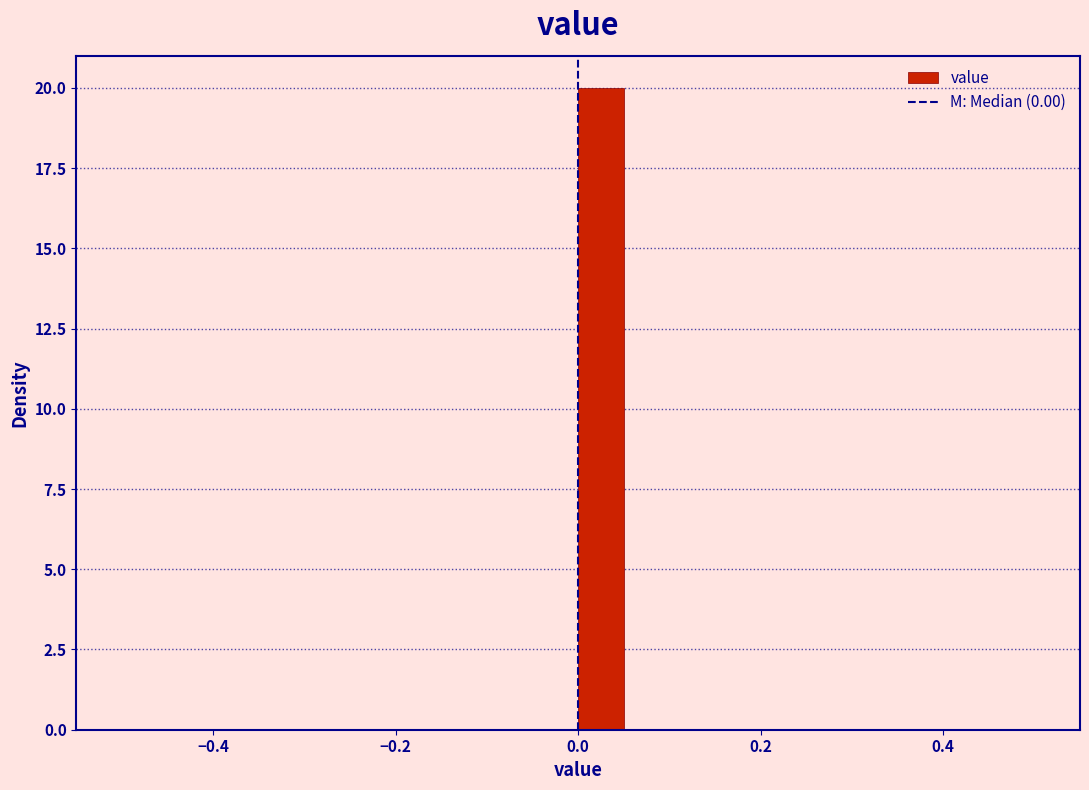

Around what value on the x-axis is the tallest bar? Give the approximate position of its centre, as read against the axis.

0.02